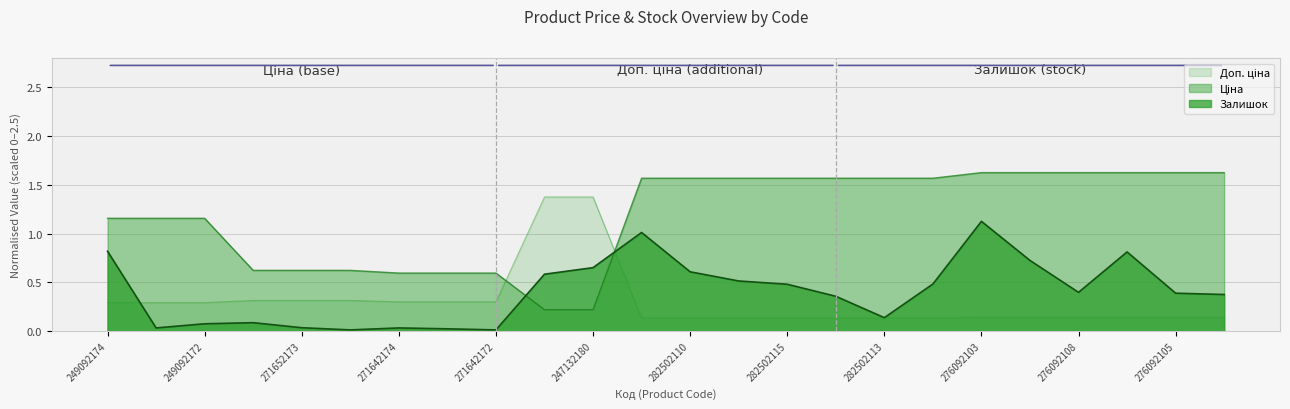

Where do Доп. ціна and Ціна first cross each other?

271642172 and 247132181